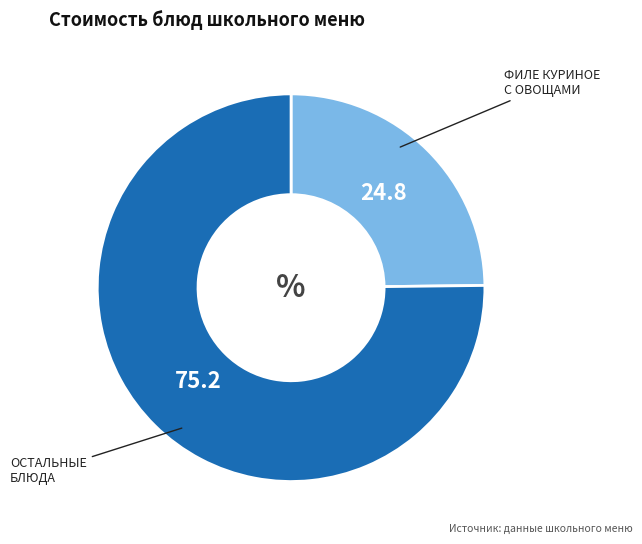

Is there any slice that represents more than half of the pie?

Yes